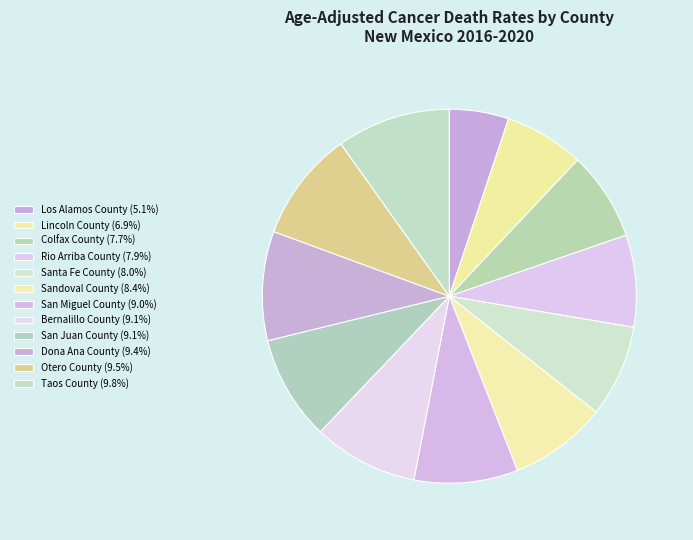

Which slice is the largest?

Taos County